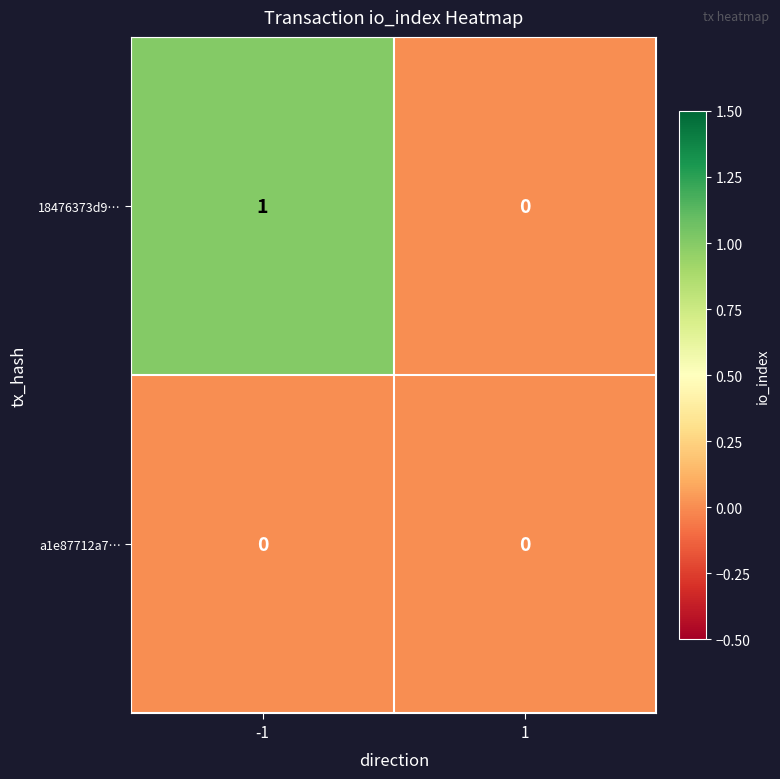

List the series in order of their overall mean, lowest first.

a1e87712a7…, 18476373d9…